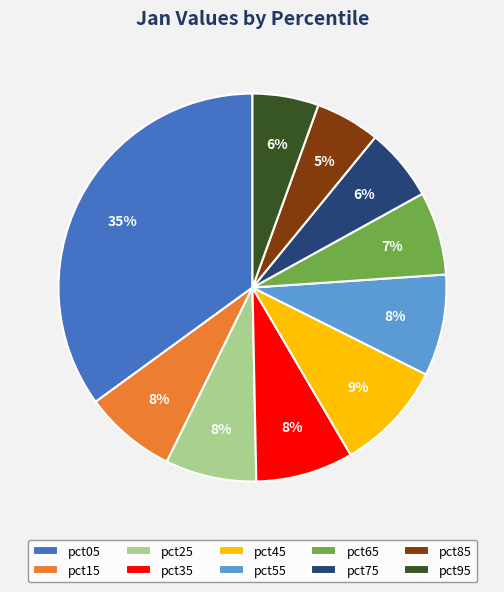

Combined, do pct25 and pct45 account for over 50%?

No